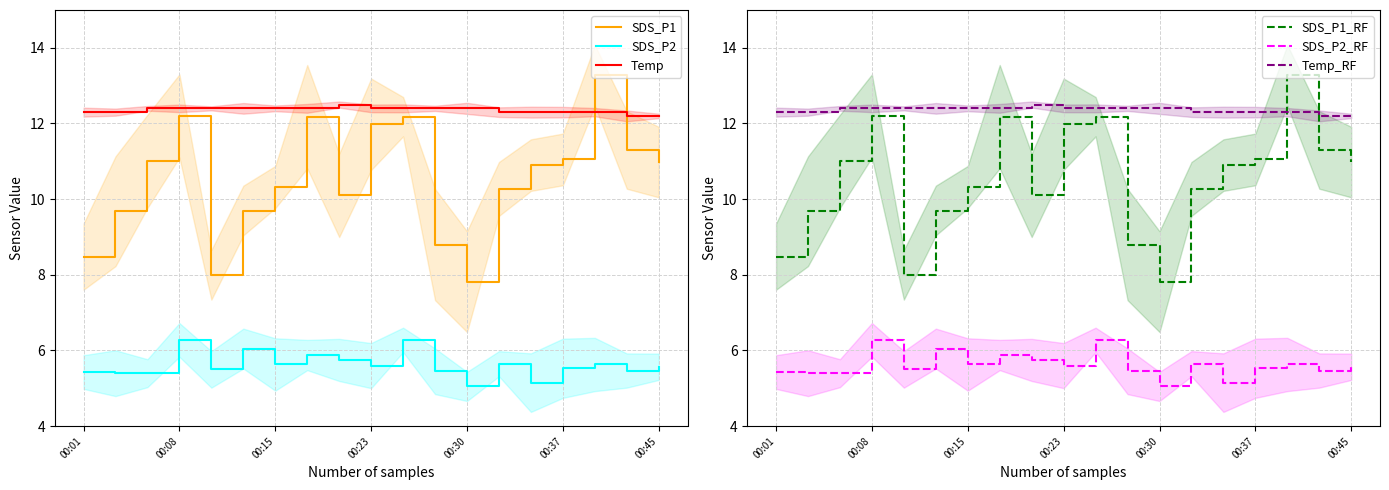

What is the sum of the SDS_P2 values at 17 and 14?

10.6